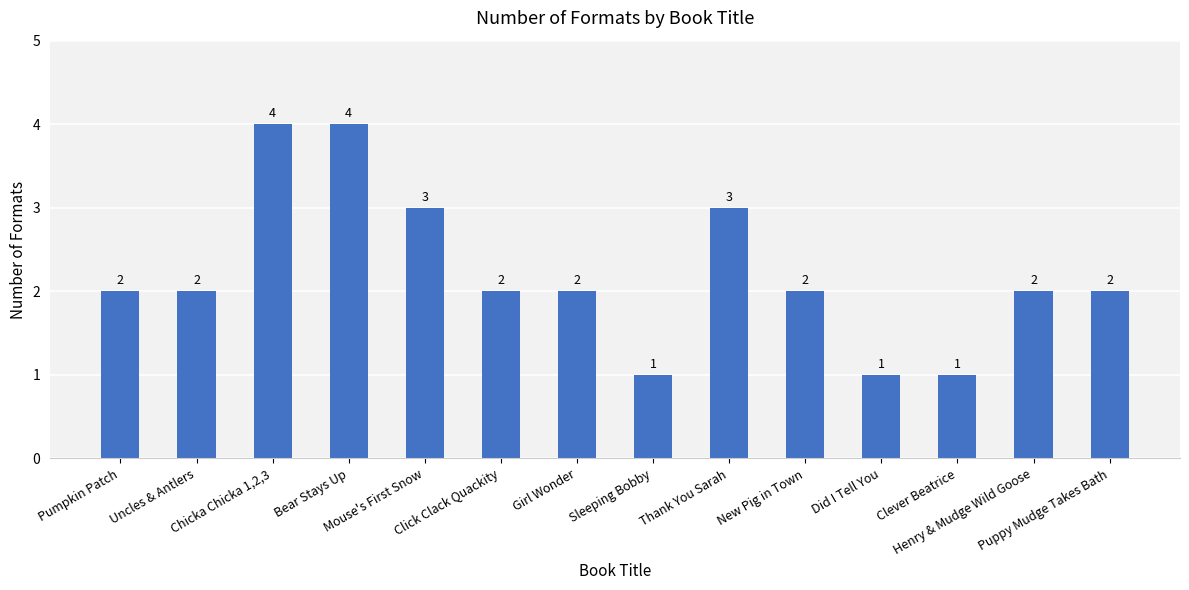

Reading right to left, what are all the values shown in this chart?

2	2	1	1	2	3	1	2	2	3	4	4	2	2